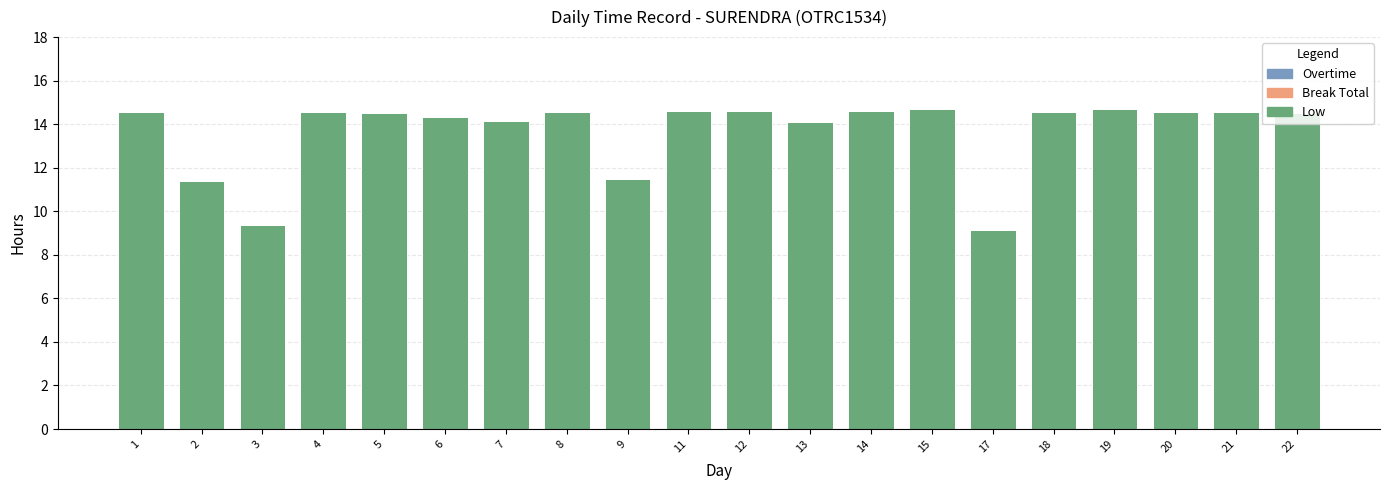

What is the value of the 15th bar from the left?

9.1